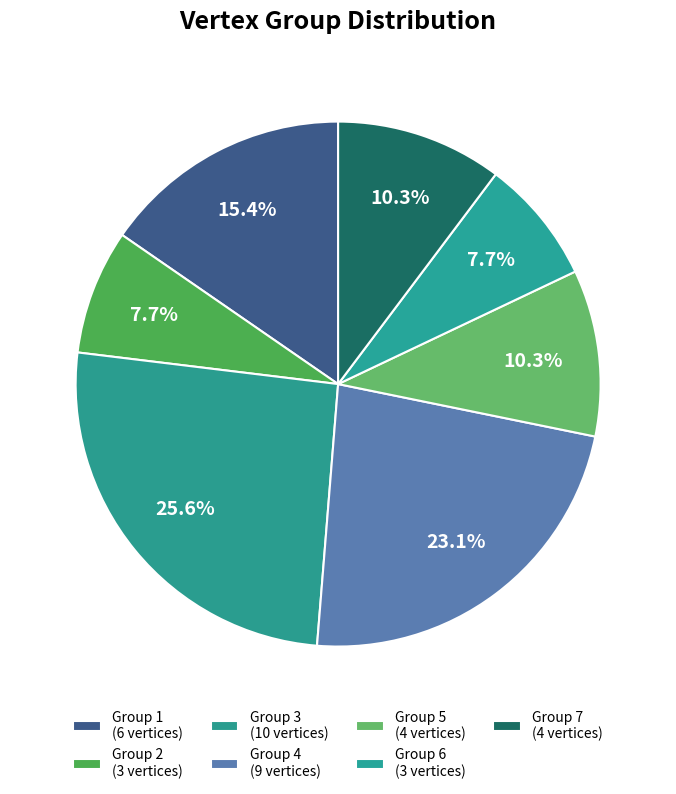

Count the number of slices in the pie.

7